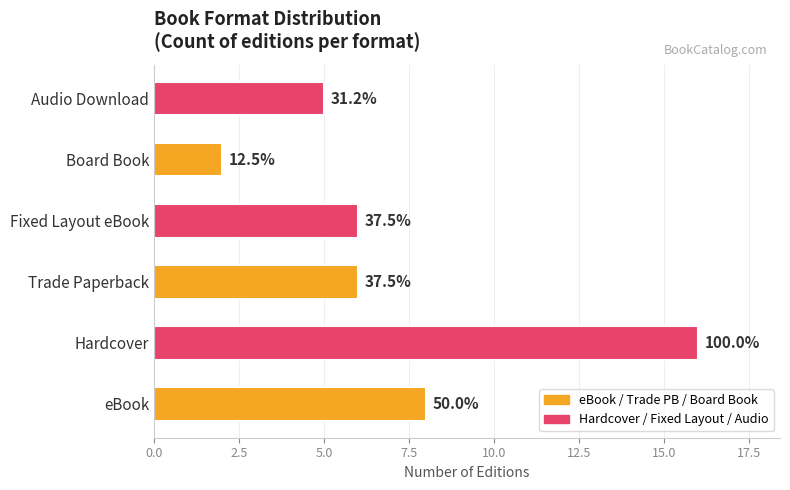

Which label corresponds to the smallest value in the chart?

Board Book